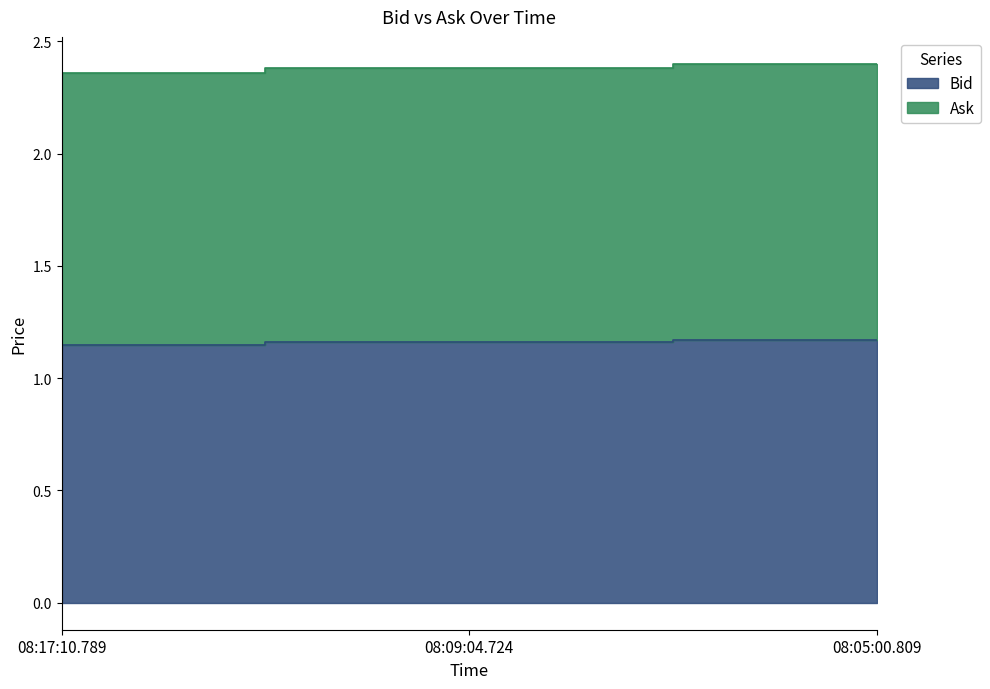

What is the highest value of the Bid series?

1.2